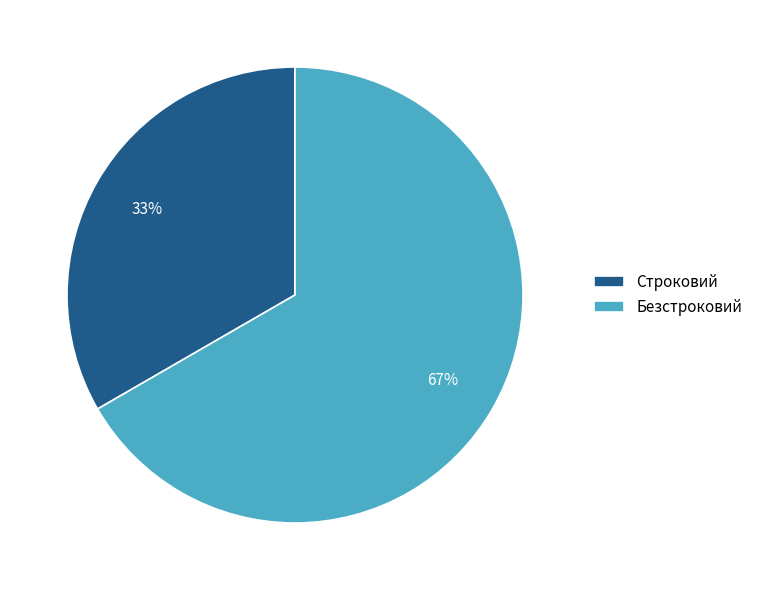

Is the sum of Строковий and Безстроковий greater than half?

Yes